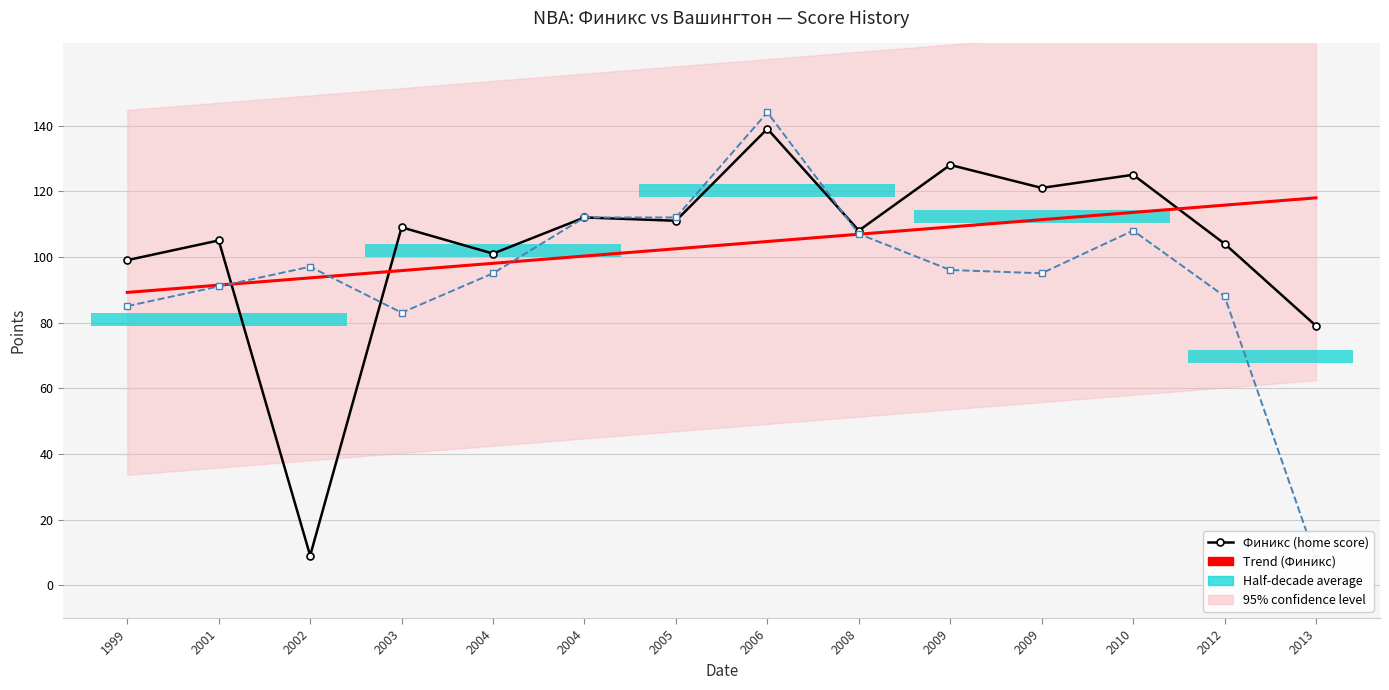

What is the smallest value displayed?

8.0